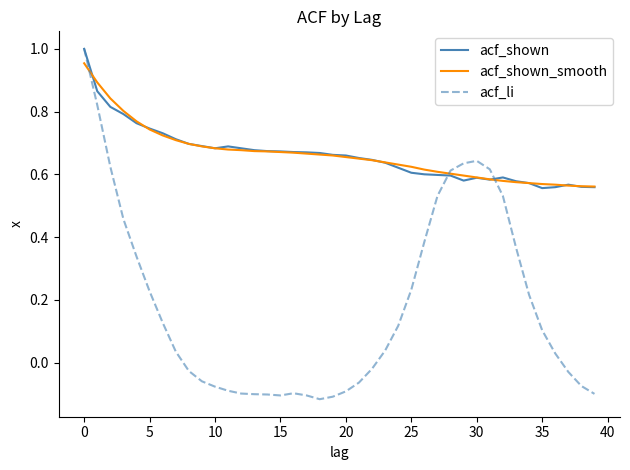

Which series has the widest spread of values?

acf_li